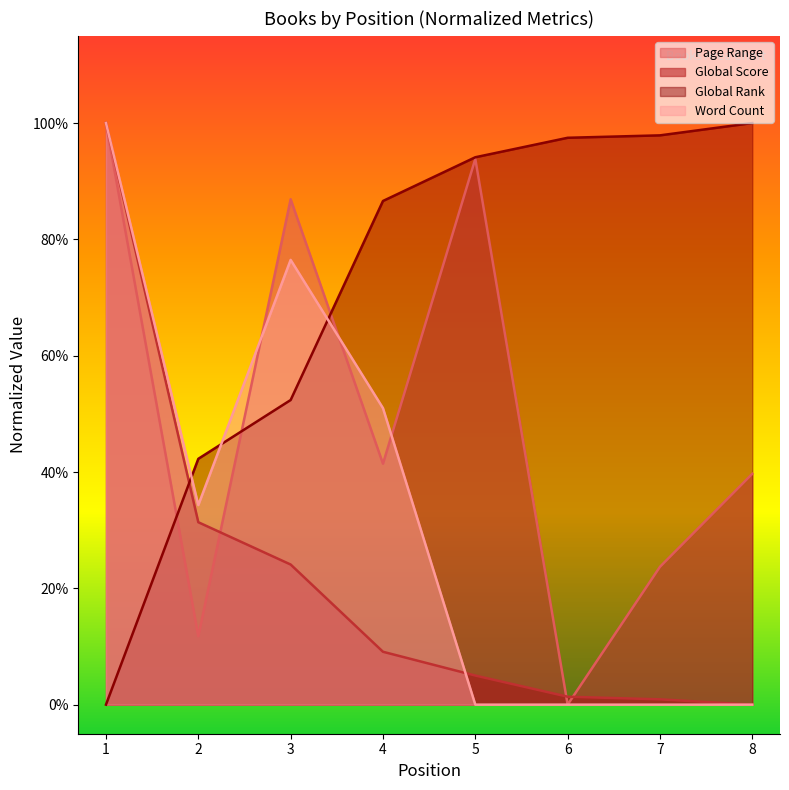

Is it true that Page Range equals 1.8 at 1?

False